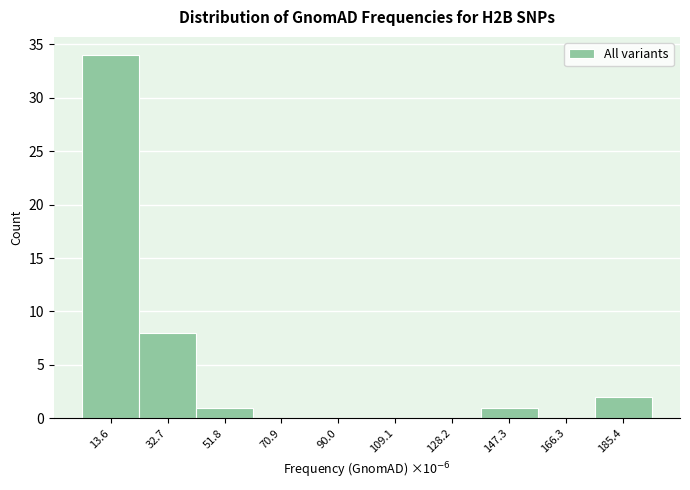

Reading left to right, transcribe all the data shown in this chart.

13.6=34	32.7=8	51.8=1	70.9=0	90.0=0	109.1=0	128.2=0	147.3=1	166.3=0	185.4=2